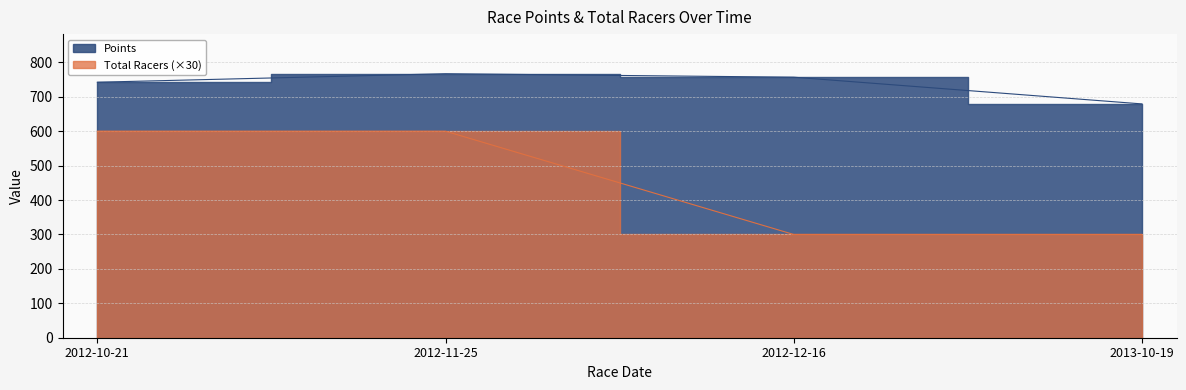

True or false: Total Racers has a value of 300.0 at 2013-10-19.

True